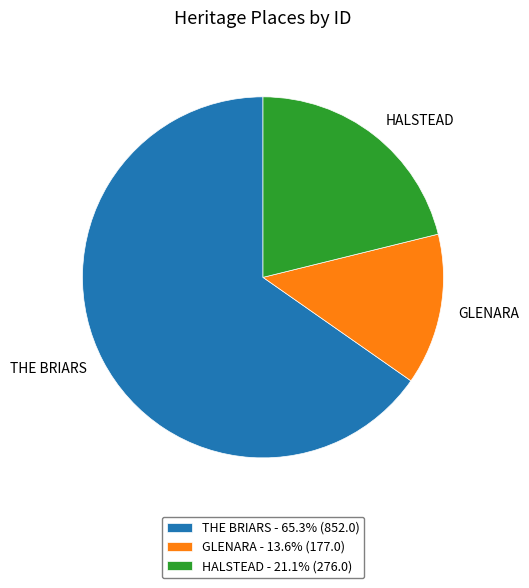

Which slice is the smallest?

GLENARA